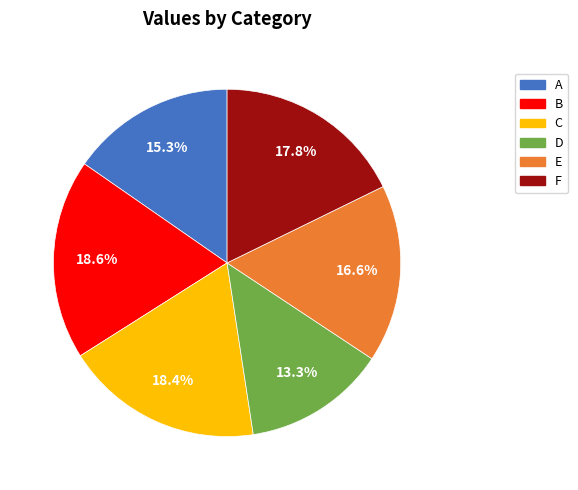

What percentage is NOT represented by F?

82.2%